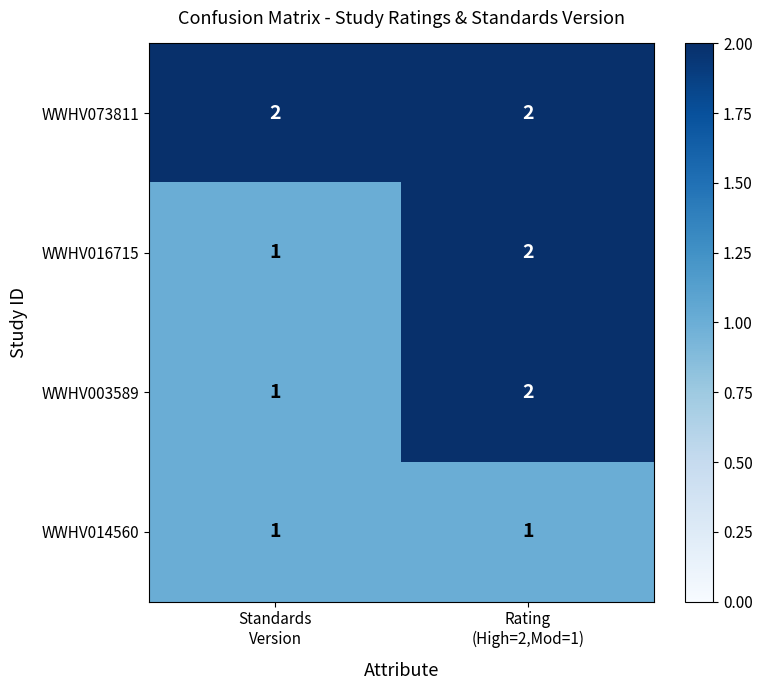

Which series has the largest total across all categories?

WWHV073811